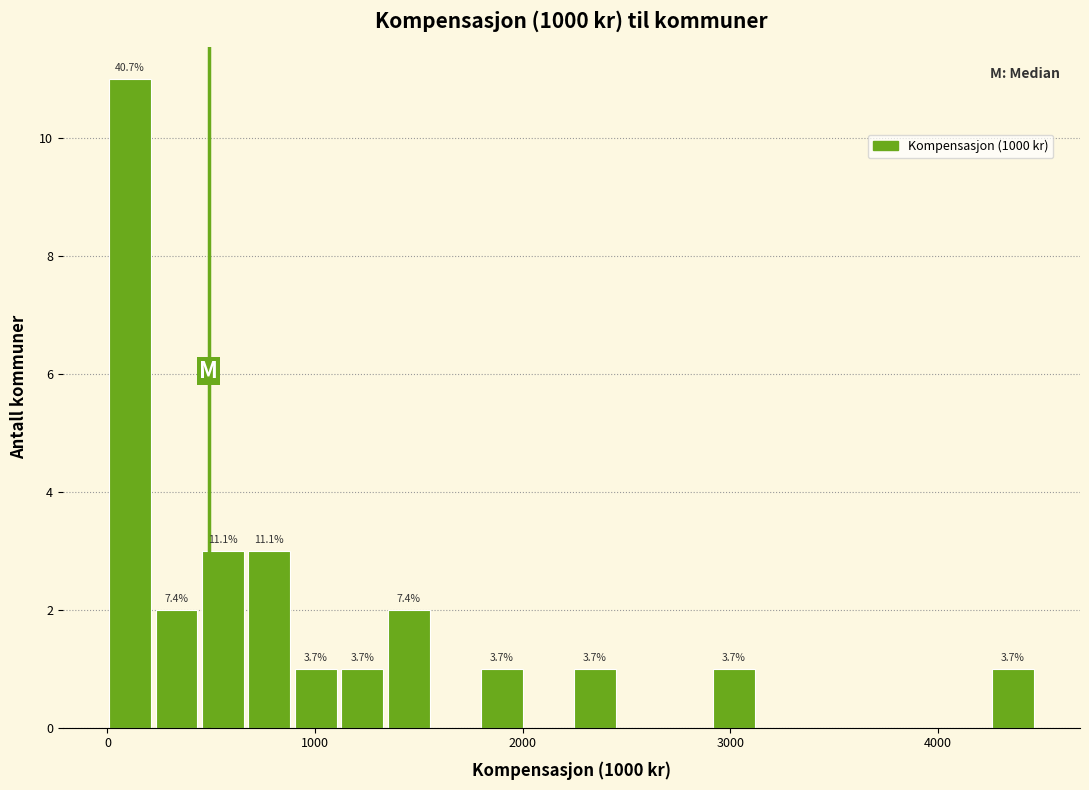

Around what value on the x-axis is the tallest bar? Give the approximate position of its centre, as read against the axis.

100